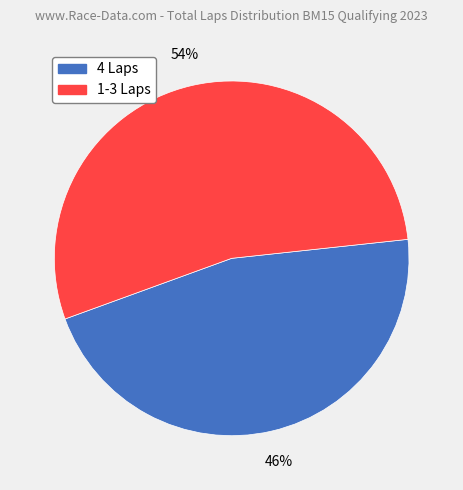

To the nearest percent, what is the average slice percentage?

50%